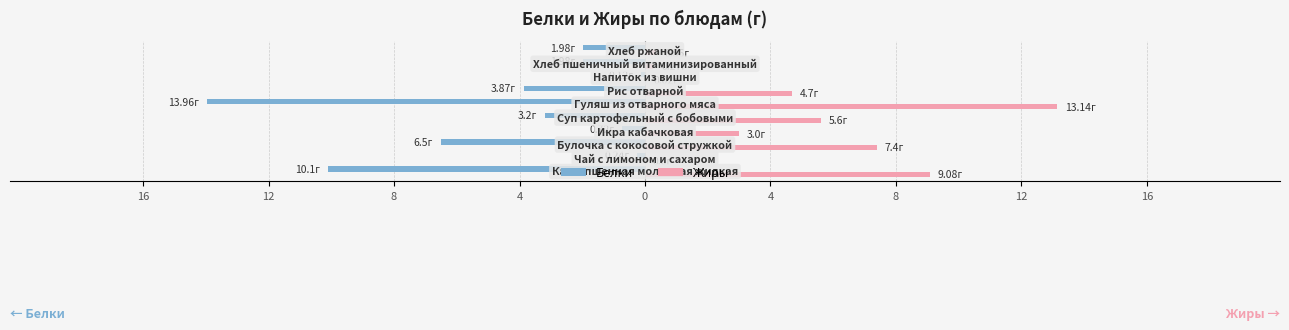

What are all the series names shown in the legend?

Белки, Жиры